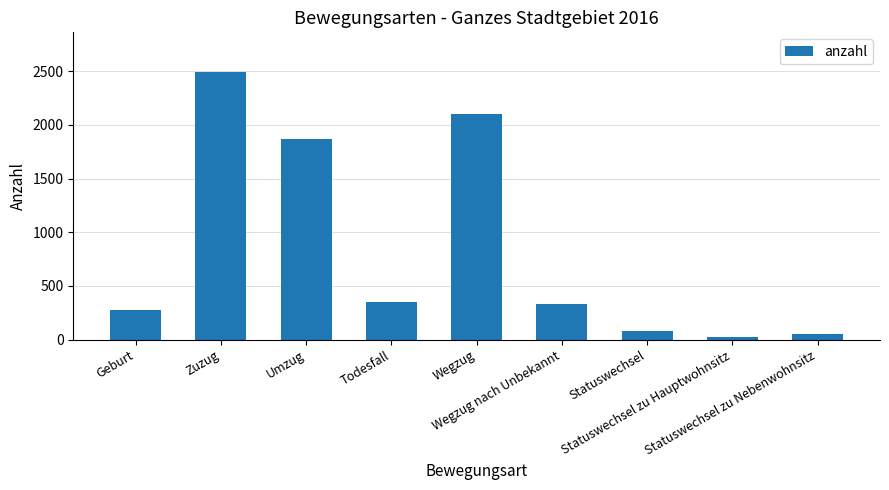

What value does the data have at Statuswechsel, to the nearest 10?

80